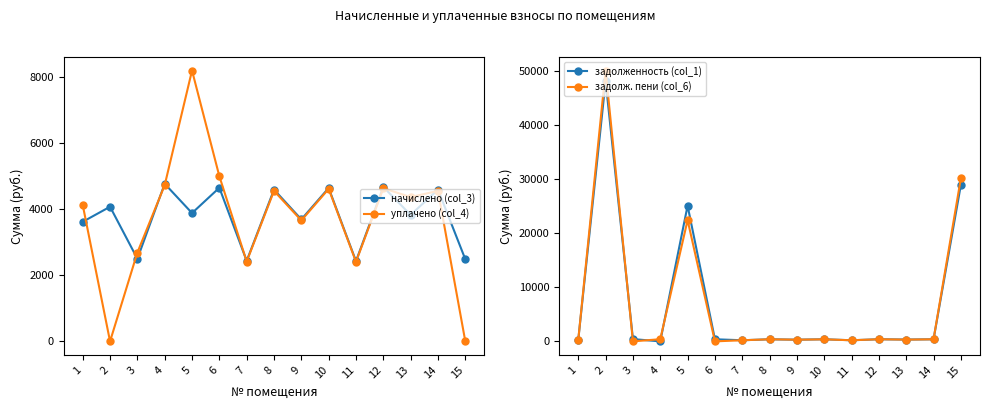

Where do начислено (col_3) and задолженность (col_1) first cross each other?

1 and 2